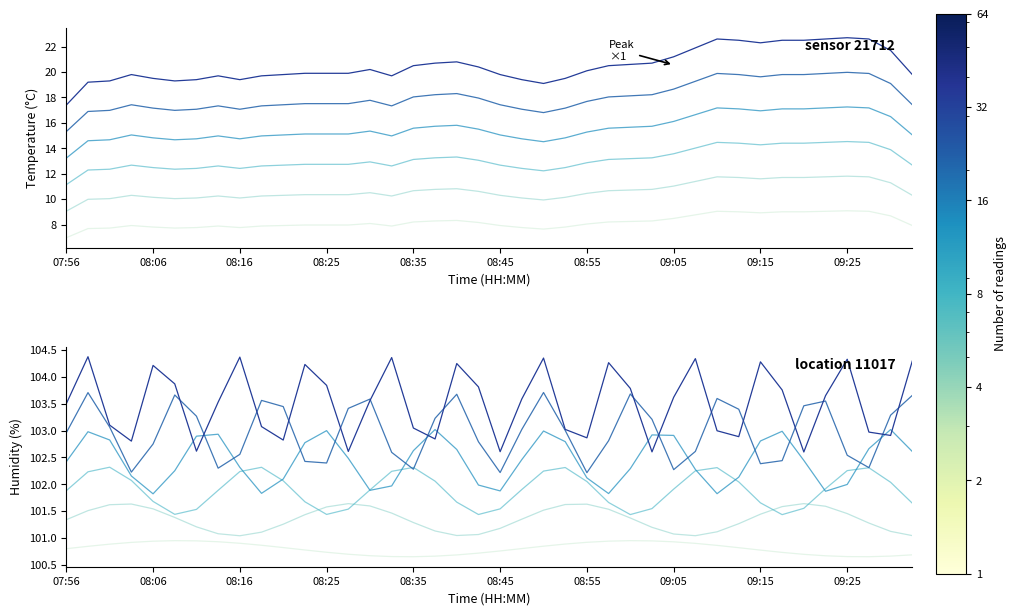

What is the label of the 40th point from the left?

09:32